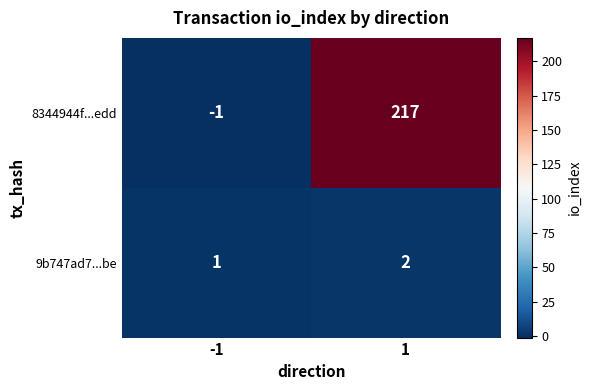

What is the smallest value displayed?

-1